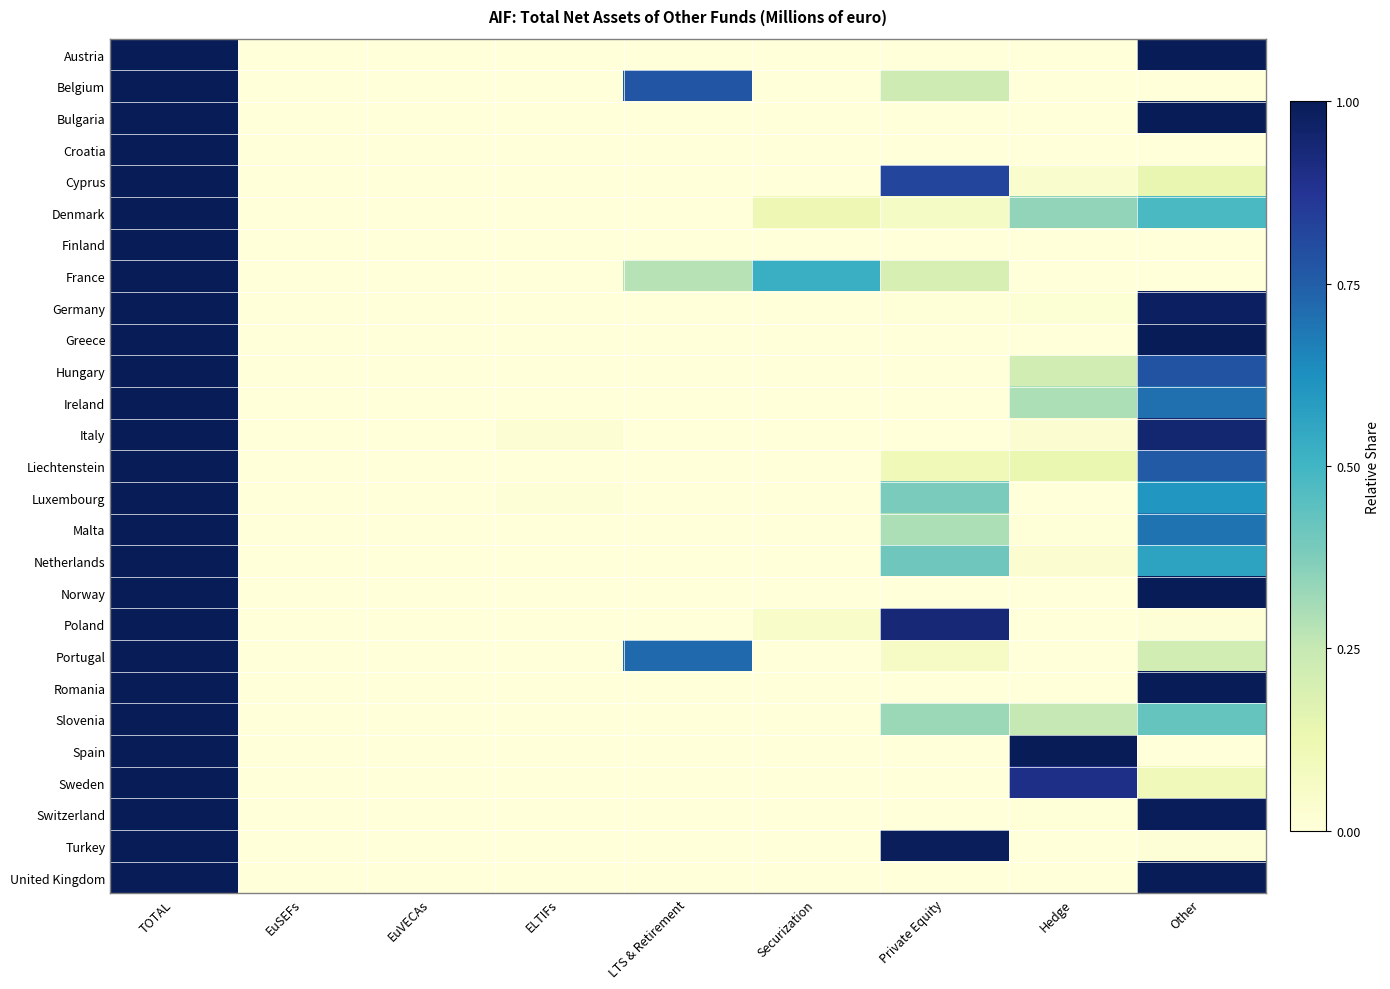

How many distinct data groups are displayed?

27